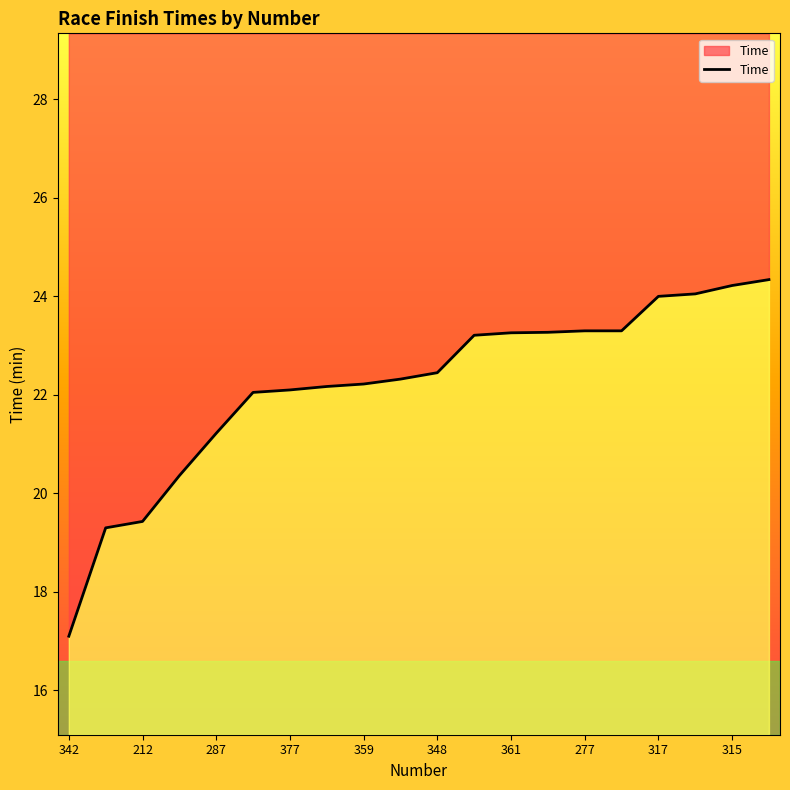

What is the maximum value shown in the chart?

24.3